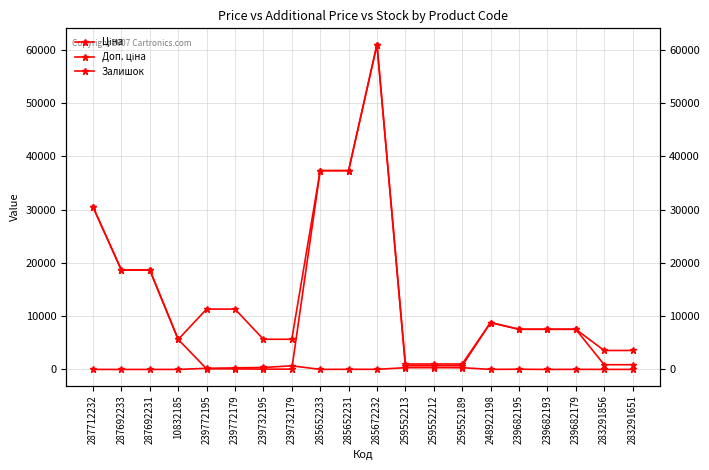

Which category has the lowest value across all series?

287712232